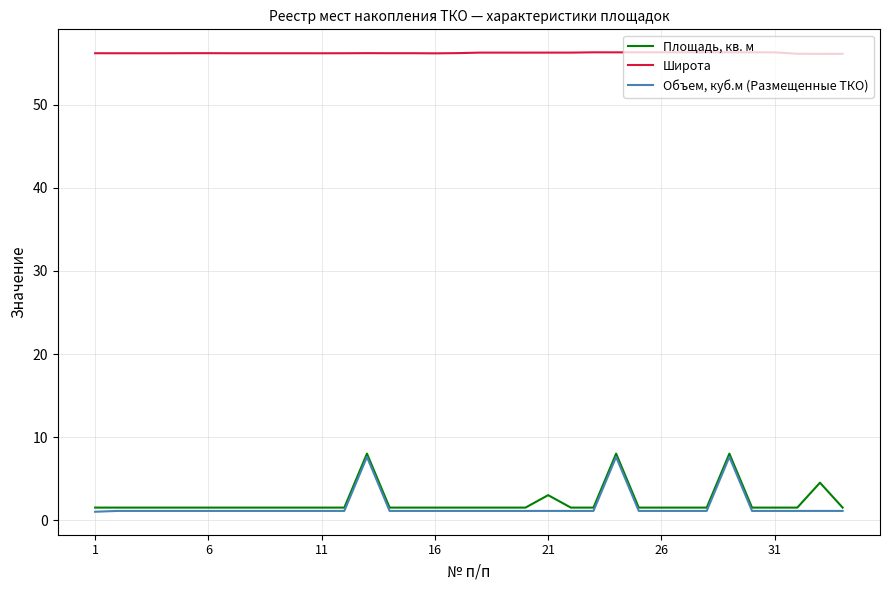

Which series has the largest total across all categories?

Широта